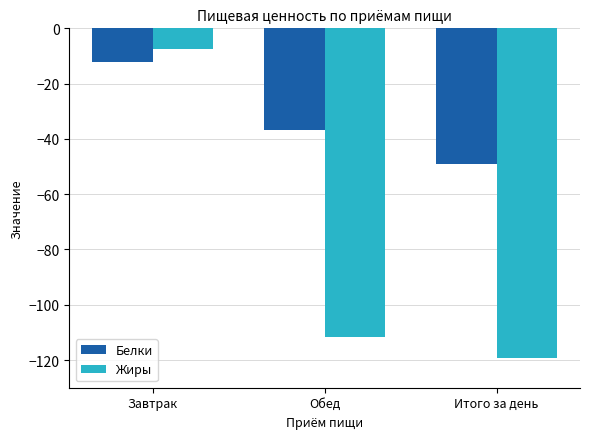

What is the label of the 2nd bar from the left?

Обед